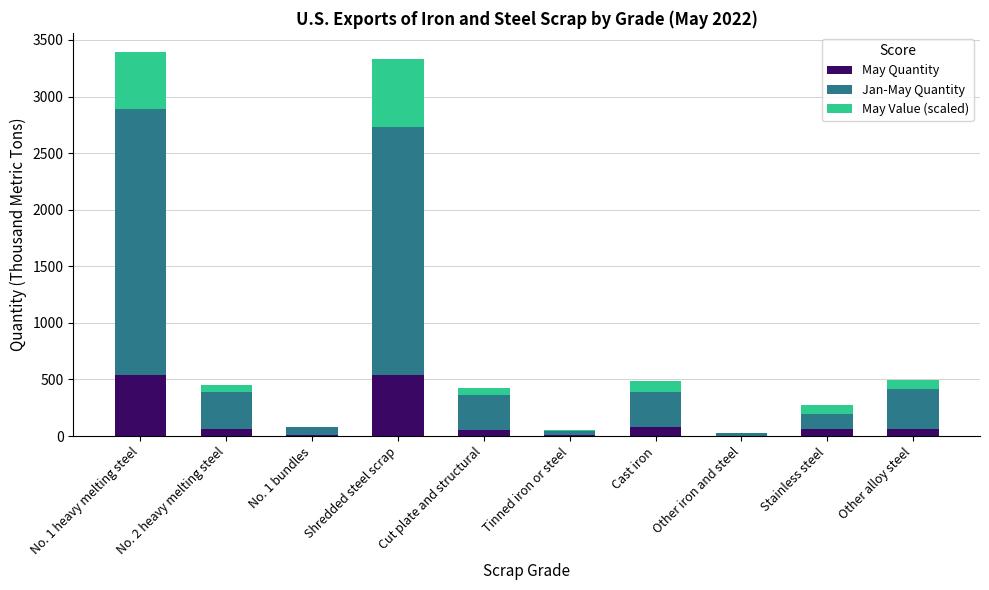

The value of May Quantity at Cast iron is 76.0. True or false?

True